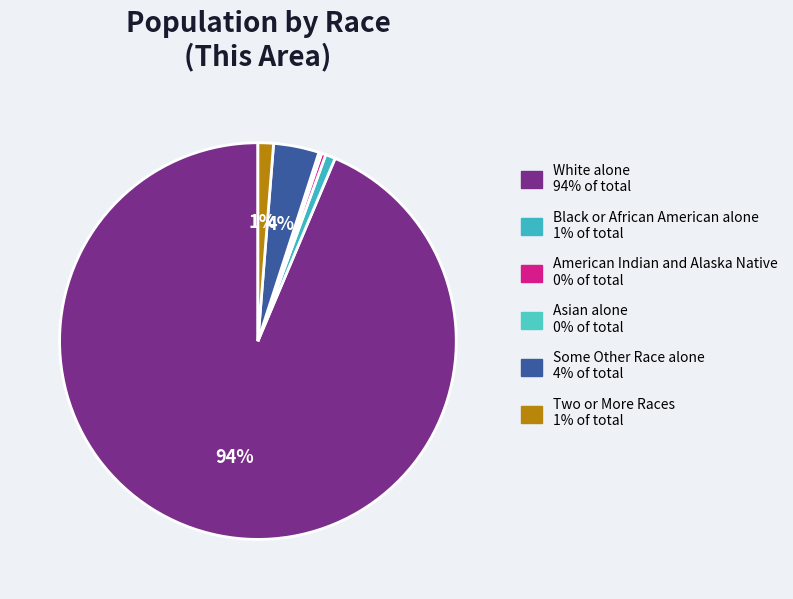

How many segments does this pie chart have?

6